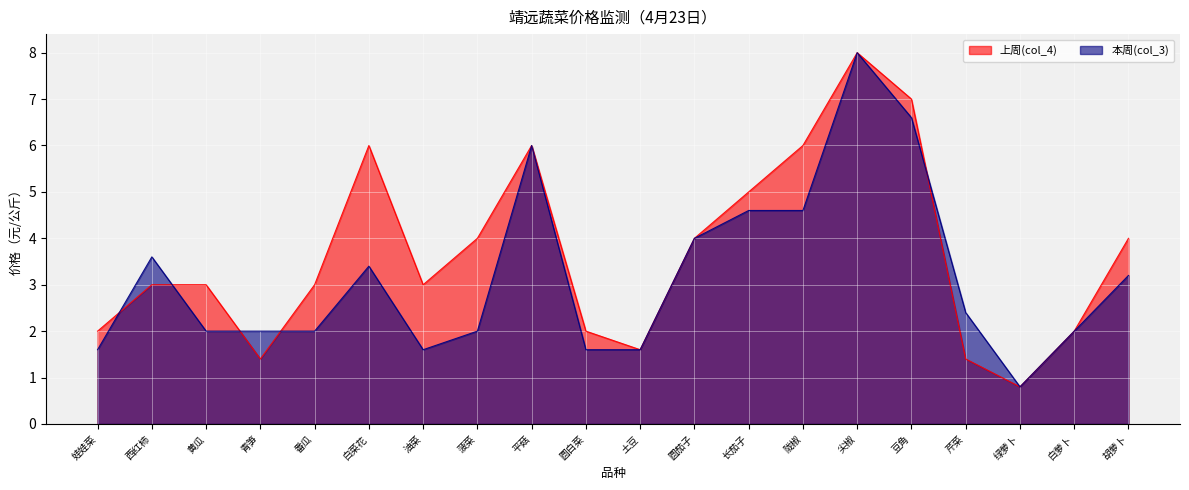

Reading left to right, transcribe all the data shown in this chart.

上周(col_4): 娃娃菜=2.0	西红柿=3.0	黄瓜=3.0	青笋=1.4	番瓜=3.0	白菜花=6.0	油菜=3.0	菠菜=4.0	平菇=6.0	圆白菜=2.0	土豆=1.6	圆茄子=4.0	长茄子=5.0	陇椒=6.0	尖椒=8.0	豆角=7.0	芹菜=1.4	绿萝卜=0.8	白萝卜=2.0	胡萝卜=4.0
本周(col_3): 娃娃菜=1.6	西红柿=3.6	黄瓜=2.0	青笋=2.0	番瓜=2.0	白菜花=3.4	油菜=1.6	菠菜=2.0	平菇=6.0	圆白菜=1.6	土豆=1.6	圆茄子=4.0	长茄子=4.6	陇椒=4.6	尖椒=8.0	豆角=6.6	芹菜=2.4	绿萝卜=0.8	白萝卜=2.0	胡萝卜=3.2